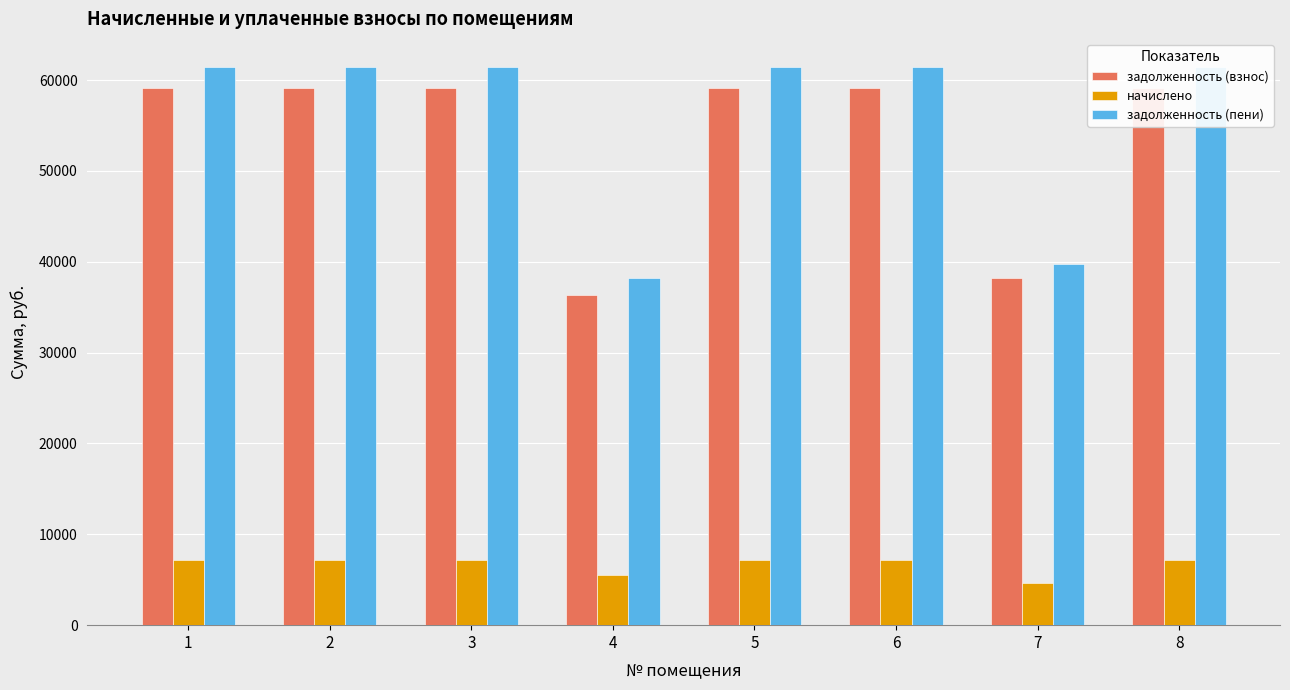

Is the value of начислено at 5 greater than the value of задолженность (взнос) at 3?

No